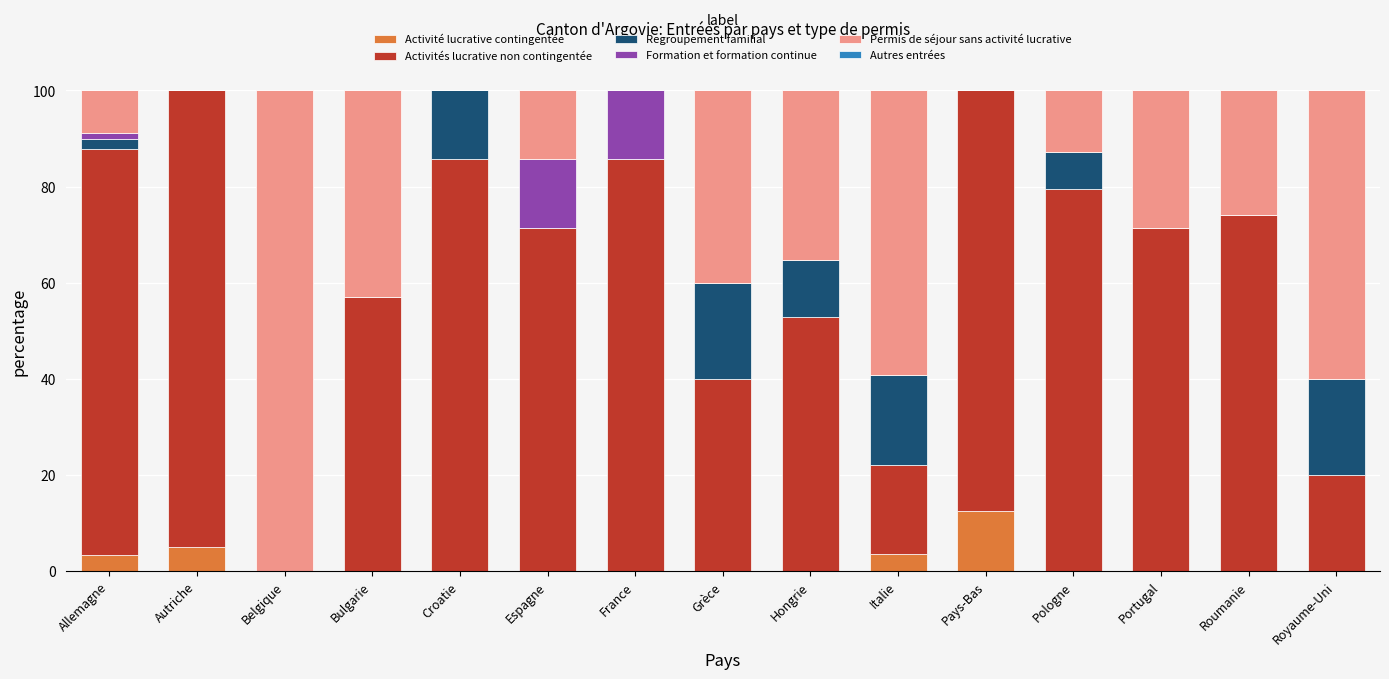

What is the total value across all series at Italie?

100.0